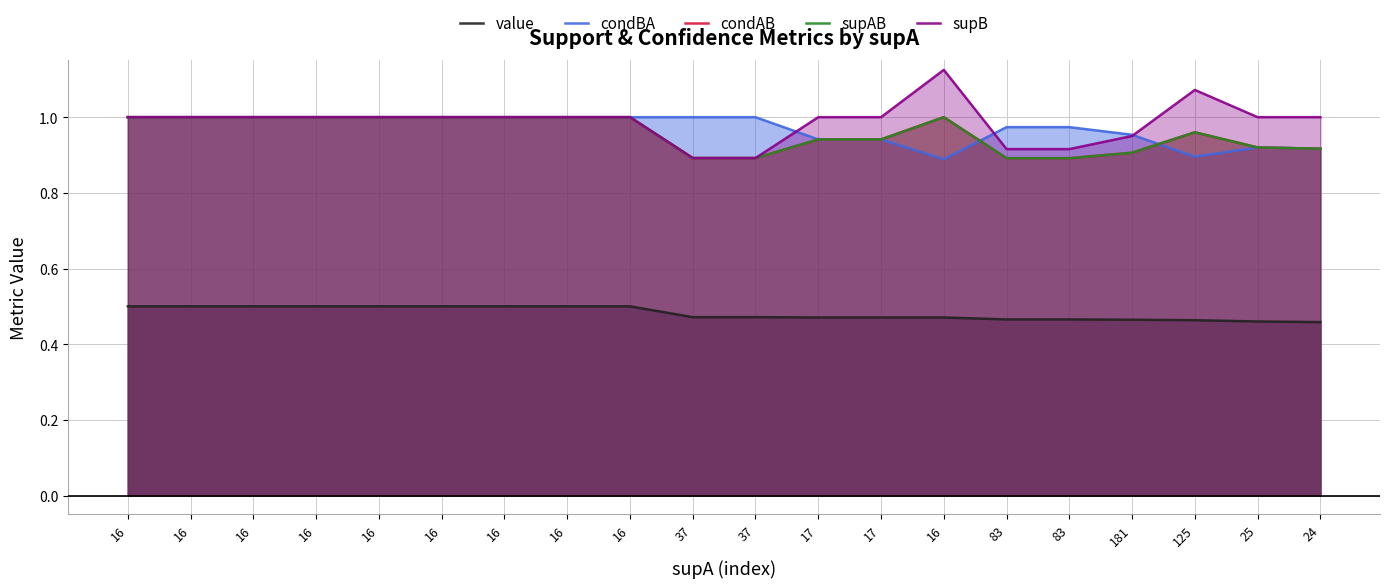

True or false: condBA has a value of 0.4 at 16.

False